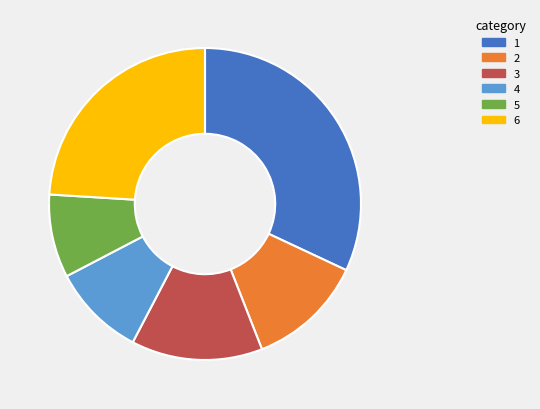

Approximately how many times larger is the value at 1 compared to 3?

2.3